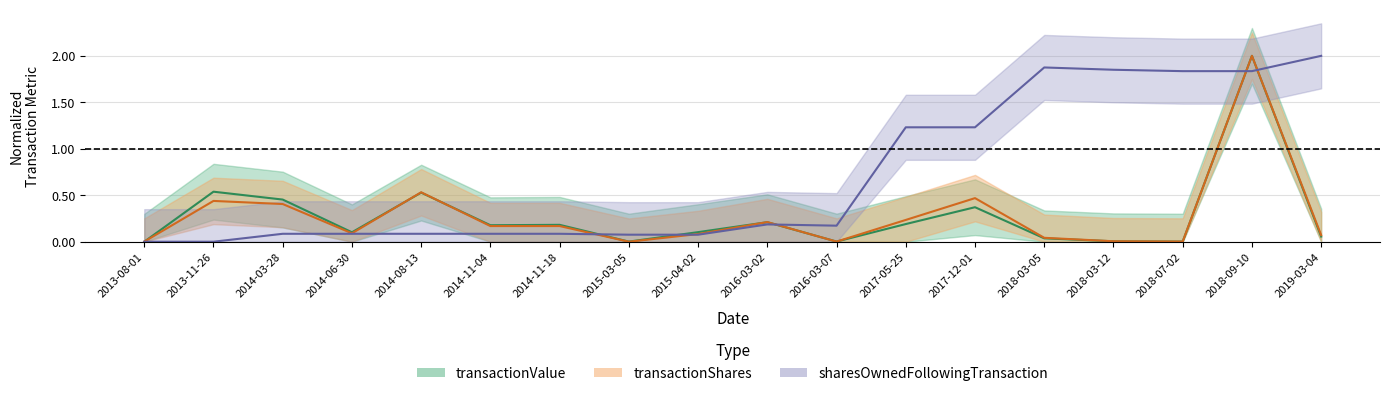

What is the value of the sharesOwnedFollowingTransaction point at the 7th from the left?

0.1